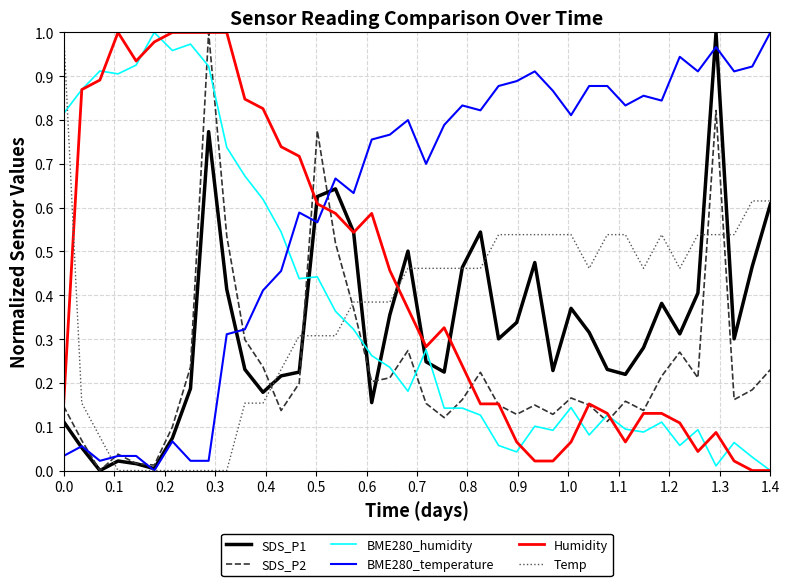

True or false: BME280_temperature and BME280_humidity cross at least once.

True